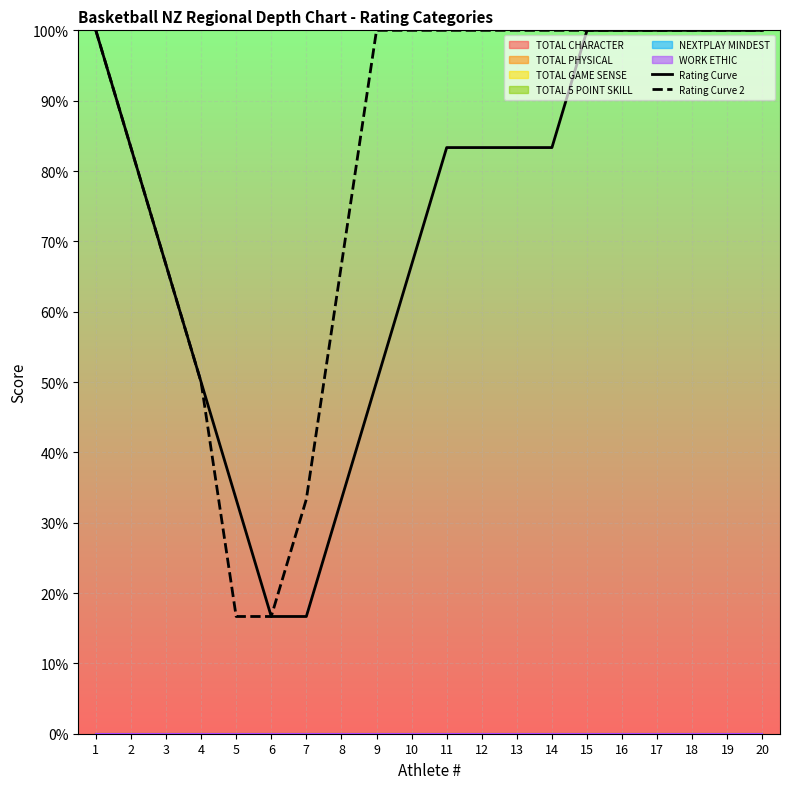

Which series has the largest total across all categories?

Rating Curve 2